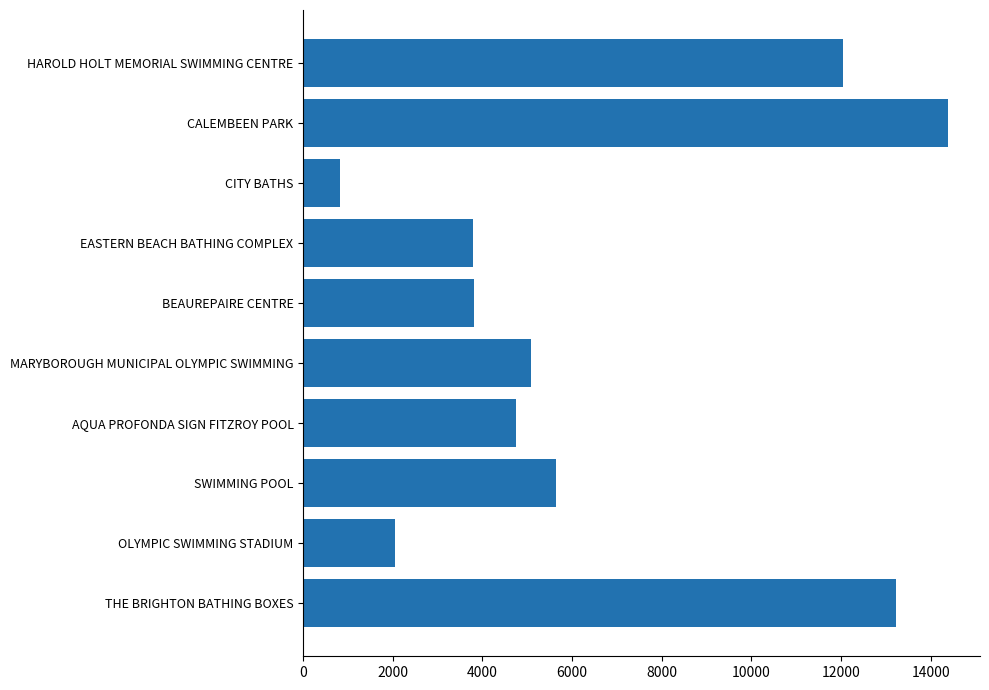

What is the label of the 8th bar from the bottom?

CITY BATHS